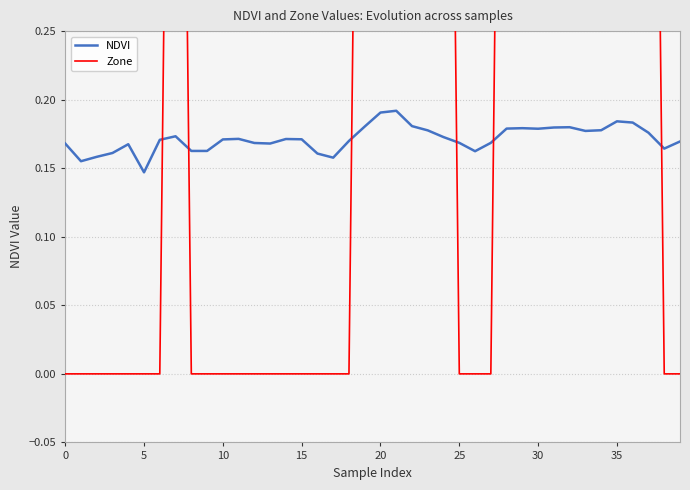

How many data points in Zone are above 0?

17